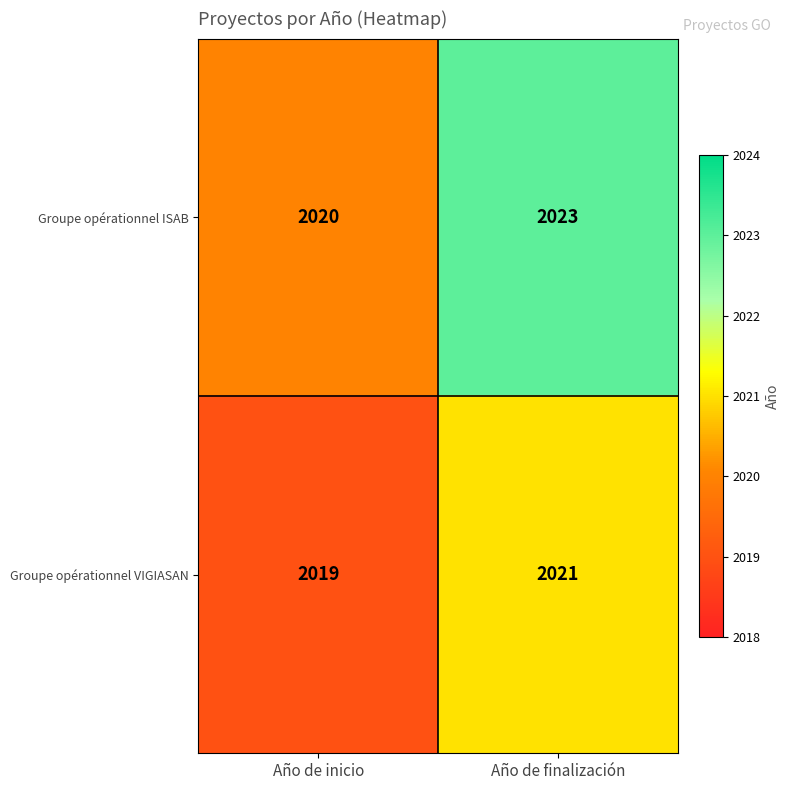

Which series has the largest total across all categories?

Groupe opérationnel ISAB